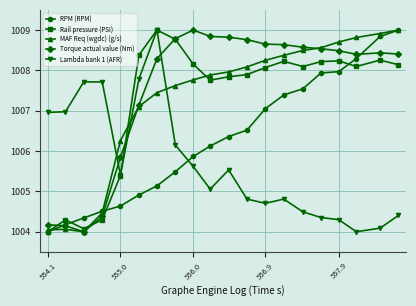

What is the value of the RPM (RPM) point at the 10th from the left?

1006.1